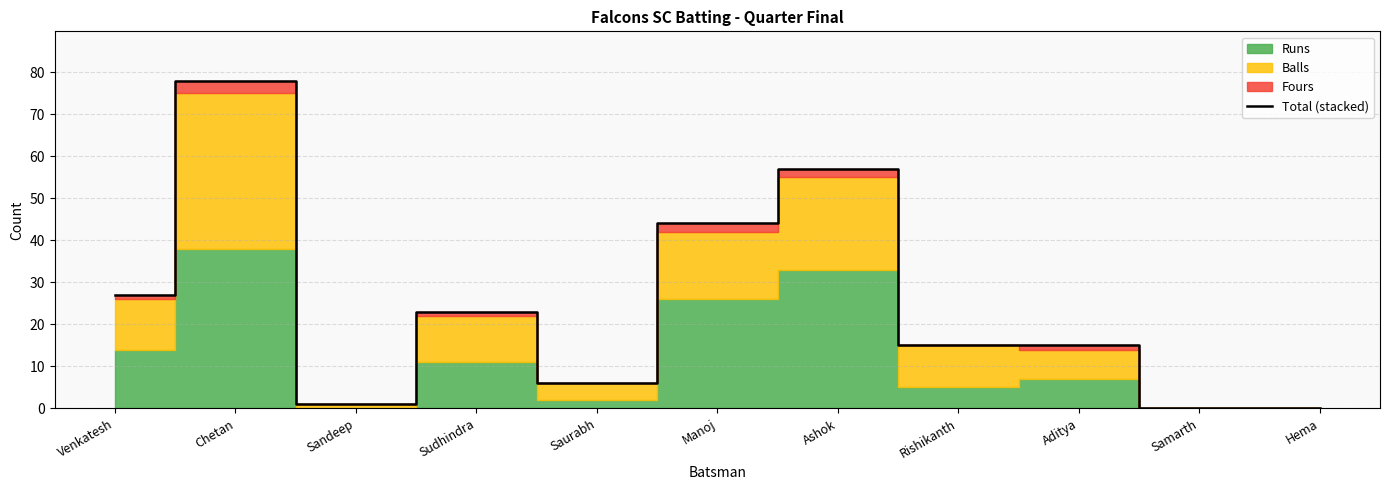

How many lines are shown in the chart?

1